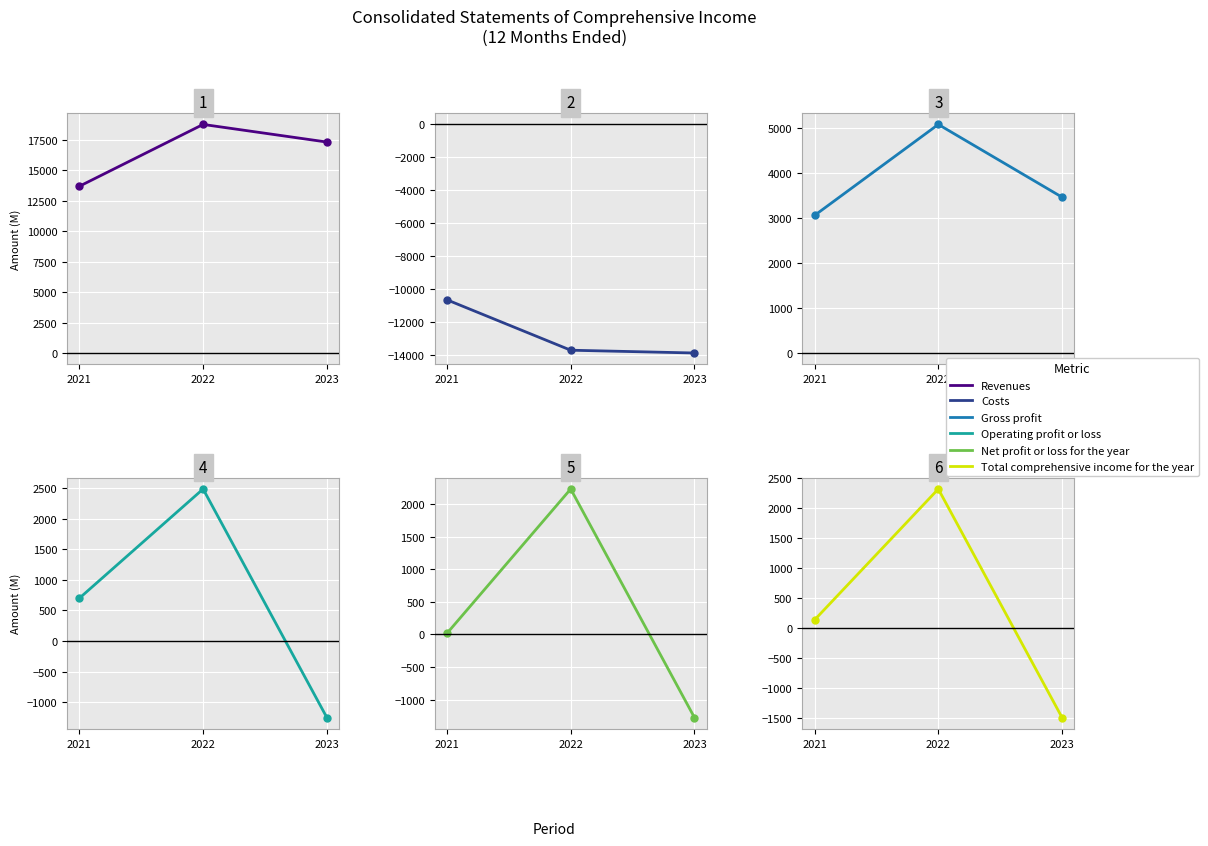

Where is Costs nearest to the value -12241?

2022